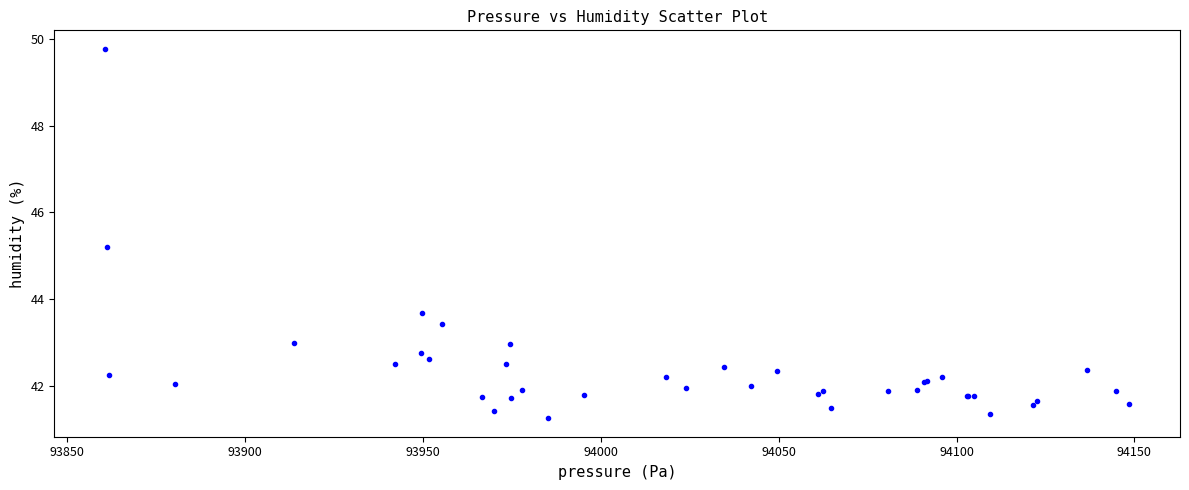

What Y value in the scatter plot is closest to 45?

45.2